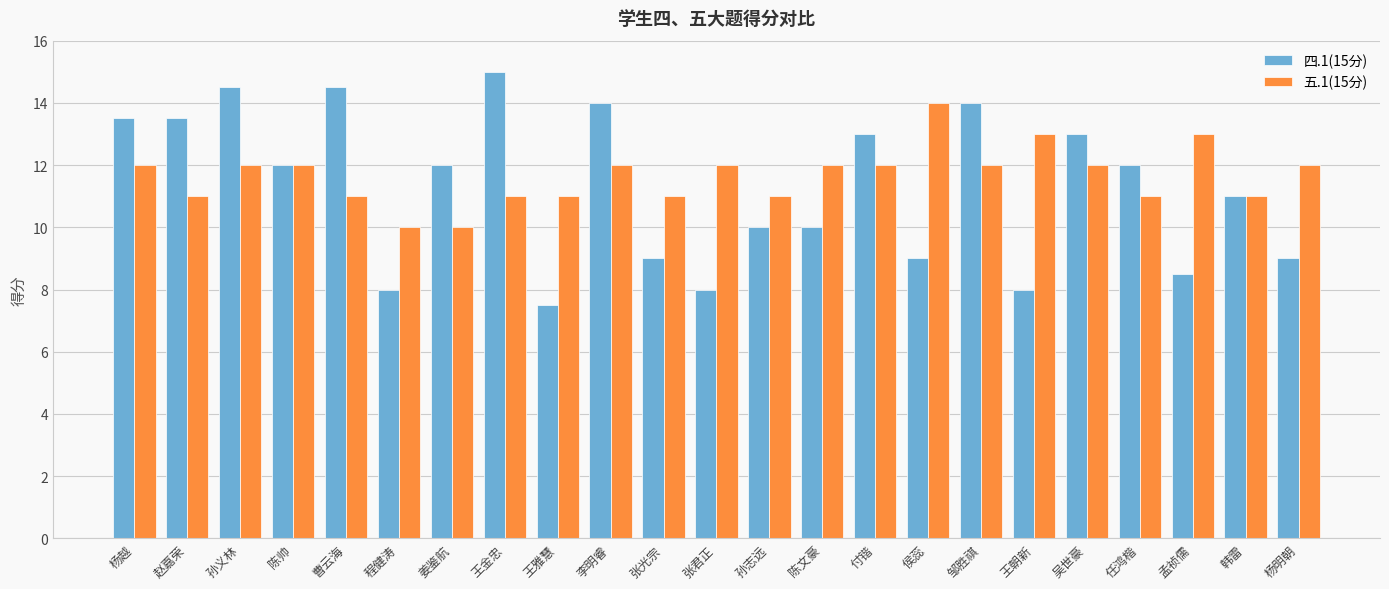

At which label does 五.1(15分) reach its peak?

侯蕊